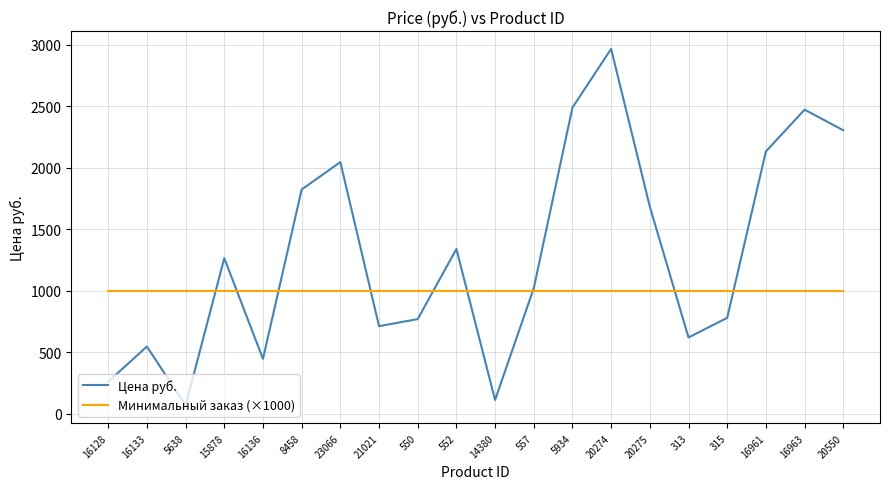

Read the Цена руб. value at 16963.

2472